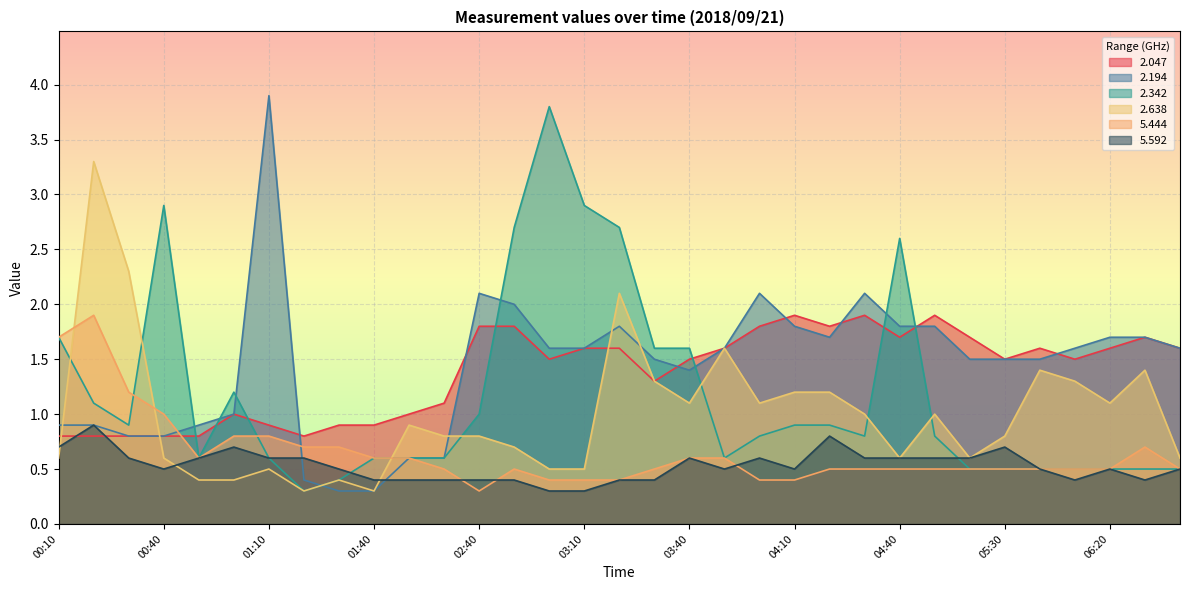

Where do   2.342 and   2.047 first cross each other?

00:40 and 00:50